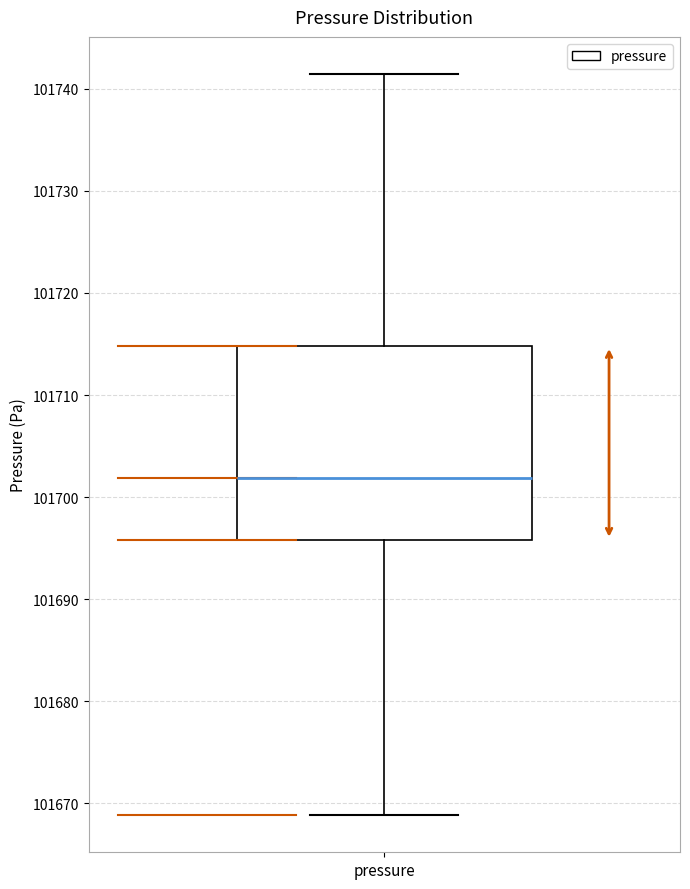

Transcribe this box plot: give where the median line is, the range the box spans, and where the two whiskers end, as read against the y-axis. The values are not printed on the chart, so give them approximately, as read against the axis.

median 101702, box 101696 to 101715, whiskers 101669 to 101741